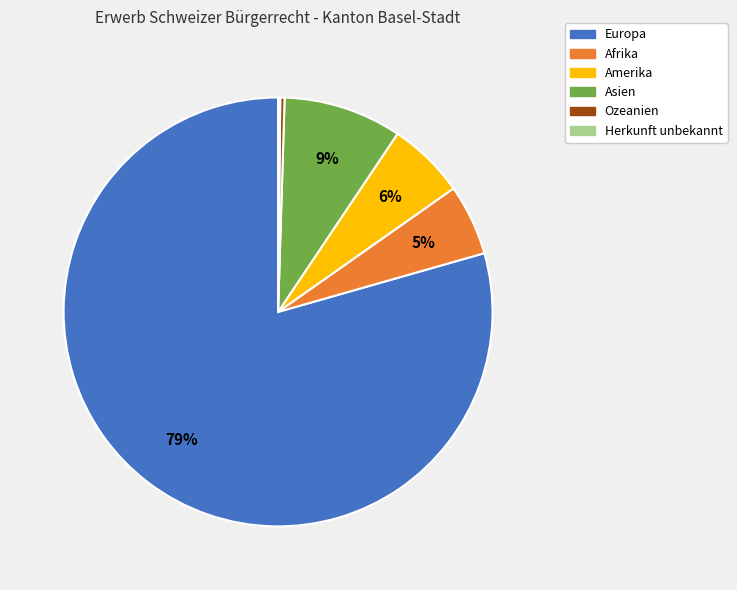

Which category has the biggest portion of the pie?

Europa